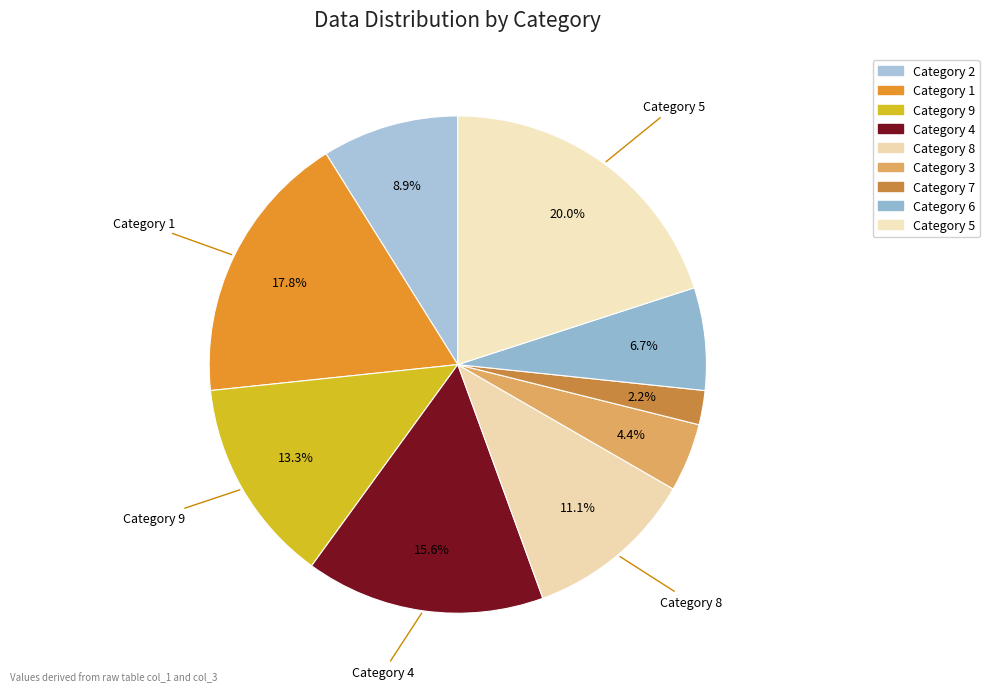

How many segments does this pie chart have?

9